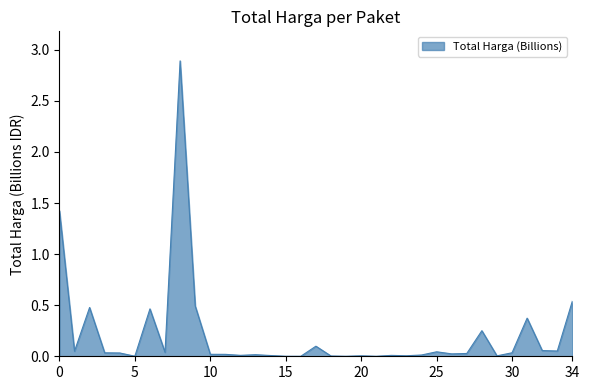

What is the difference between the maximum and minimum values?

2.9